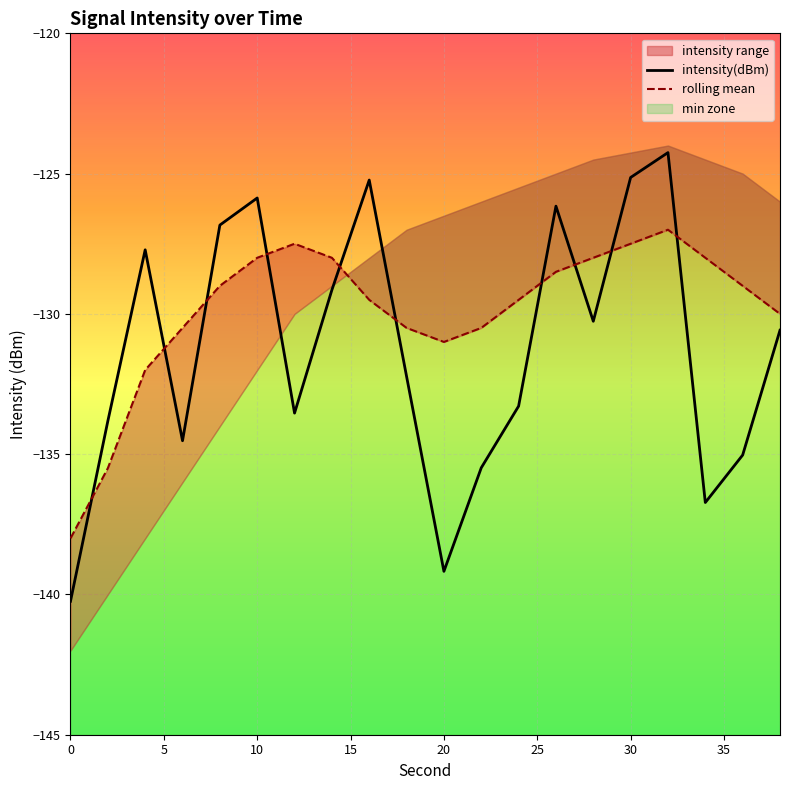

True or false: intensity(dBm) has more than 0 points higher than both neighbors.

True